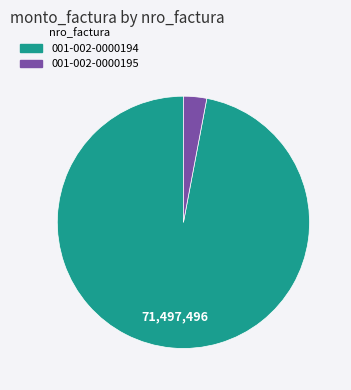

Approximately how many times larger is the value at 001-002-0000194 compared to 001-002-0000195?

32.7